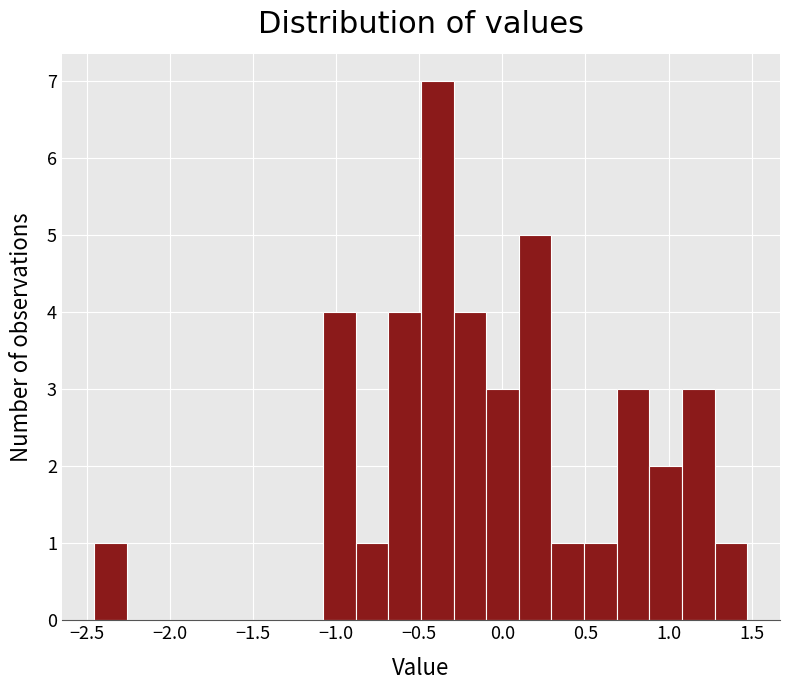

Read against the x-axis, roughly where is the centre of the tallest bar?

-0.40